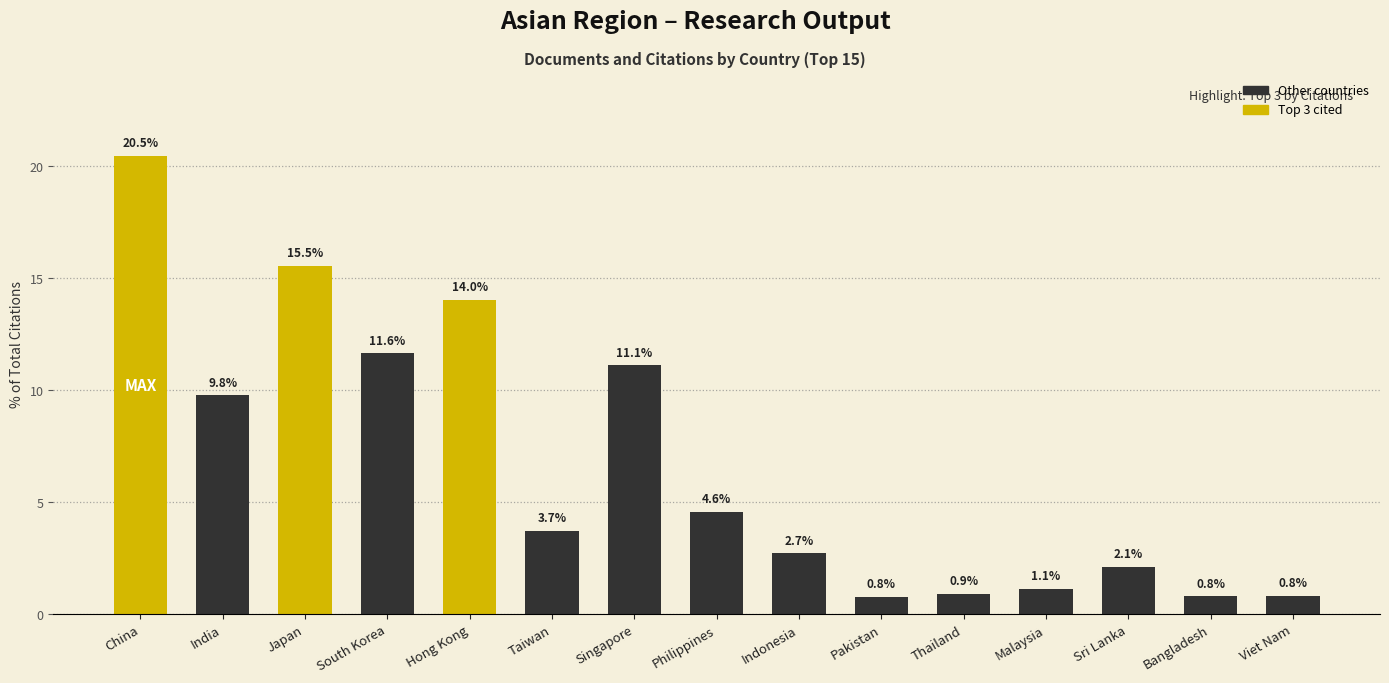

What is the label of the 9th bar from the right?

Singapore